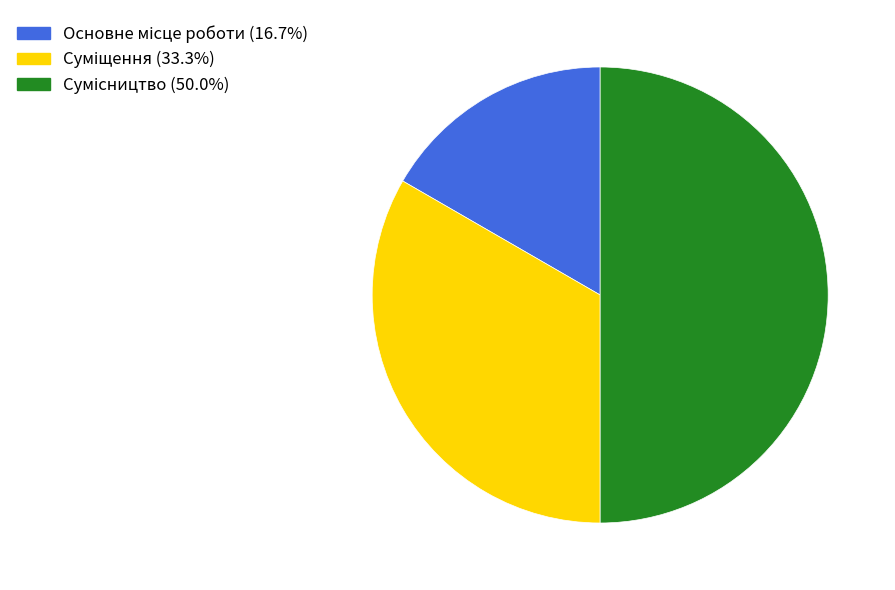

How many slices are in this pie chart?

3